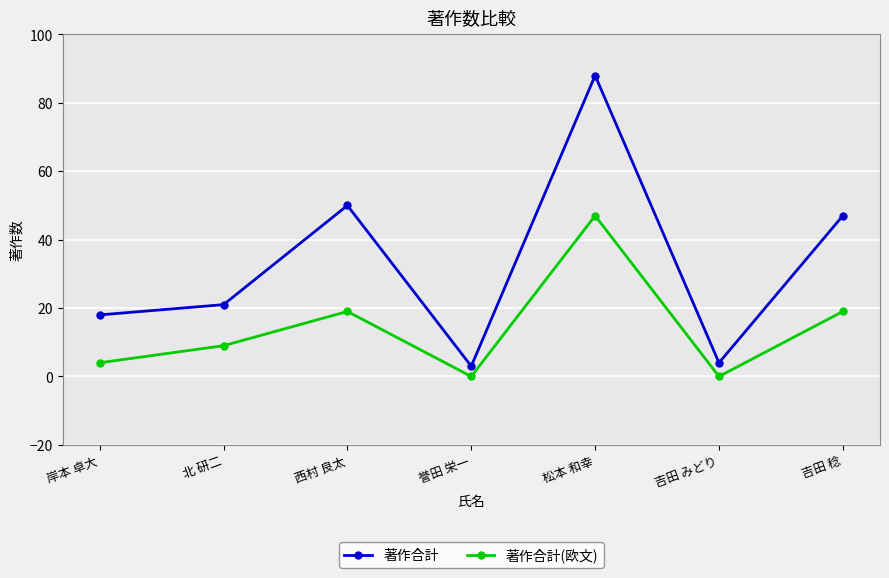

What is the average value of the 著作合計 series?

33